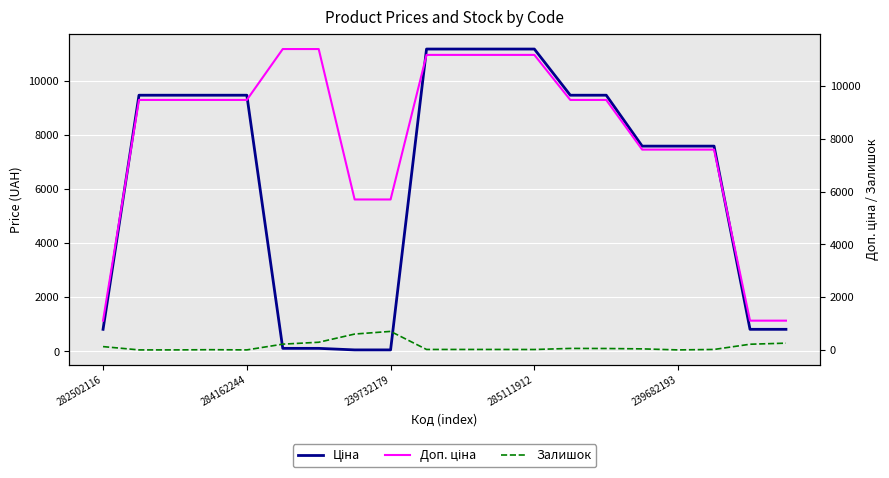

The Ціна series shows 2044.0 at 284162244. True or false?

False